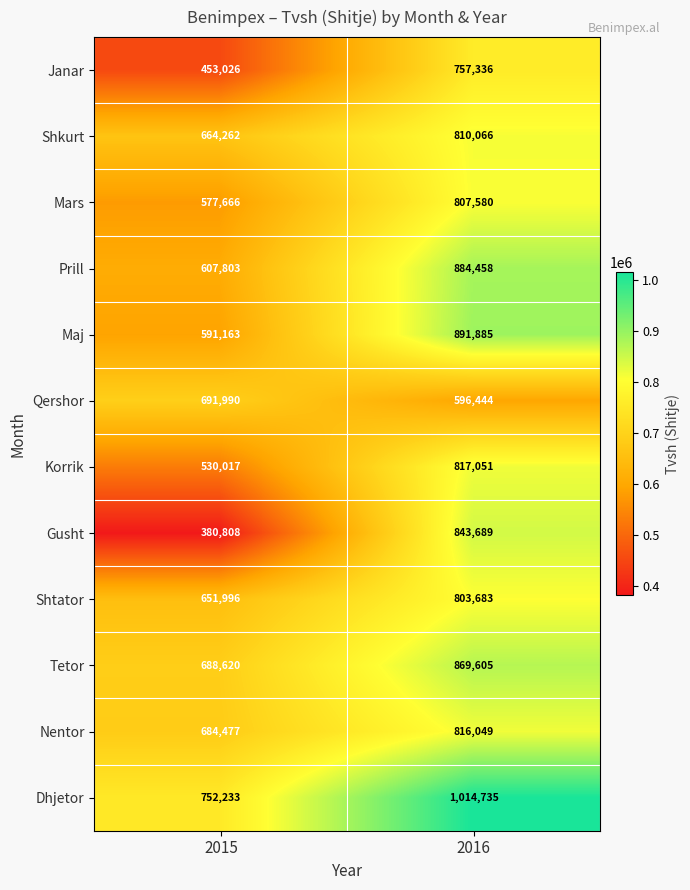

Which series has the largest total across all categories?

Dhjetor